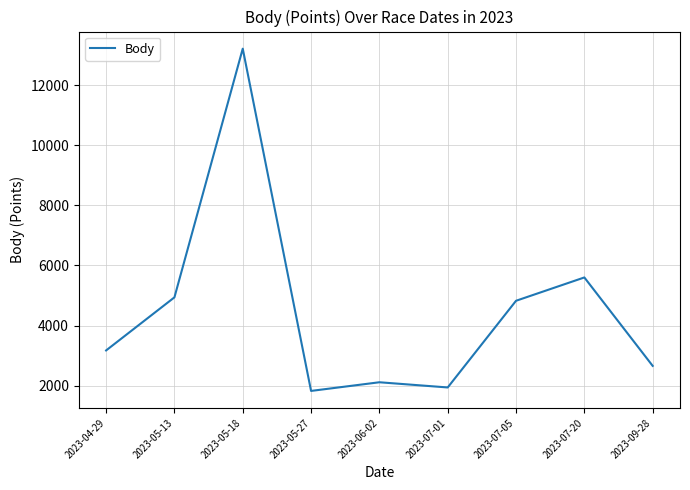

Reading right to left, transcribe all the data shown in this chart.

2658	5600	4824	1940	2113	1825	13212	4938	3172